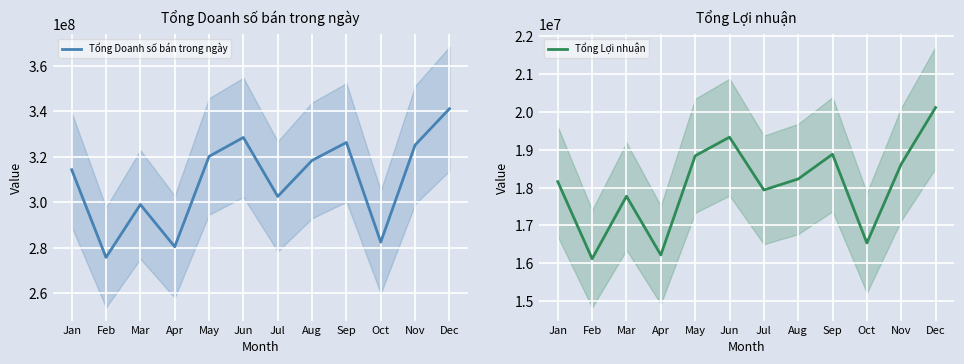

Reading left to right, extract all data points from this chart.

Tổng Doanh số bán trong ngày: Jan=314311899	Feb=275738336	Mar=298995361	Apr=280433324	May=320166396	Jun=328500508	Jul=302549297	Aug=318414326	Sep=326288710	Oct=282445539	Nov=325170729	Dec=341135127
Tổng Lợi nhuận: Jan=18159026	Feb=16118469	Mar=17773147	Apr=16219149	May=18841648	Jun=19336092	Jul=17938855	Aug=18229717	Sep=18883867	Oct=16537614	Nov=18622711	Dec=20118681